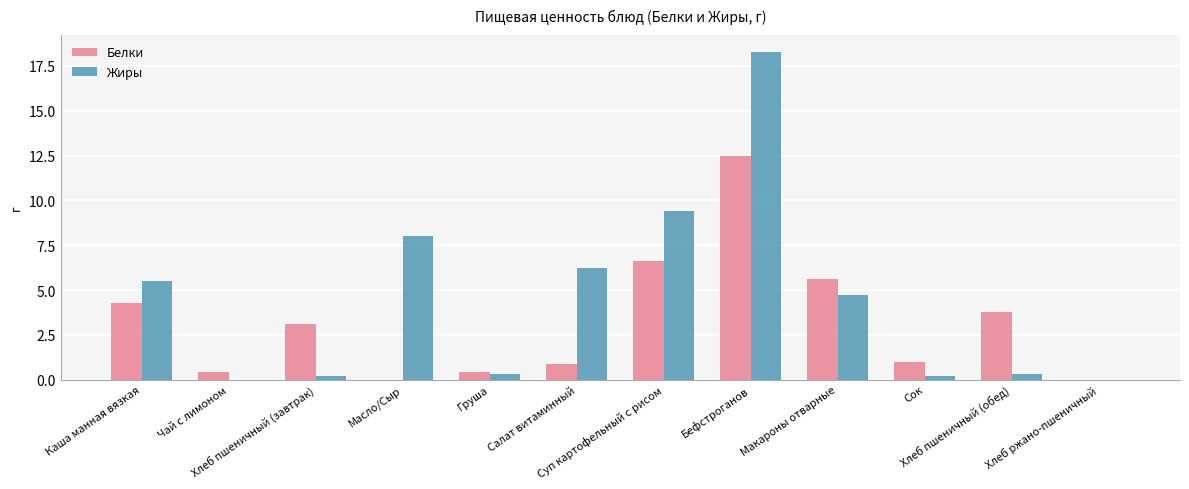

How many groups of bars are there?

12